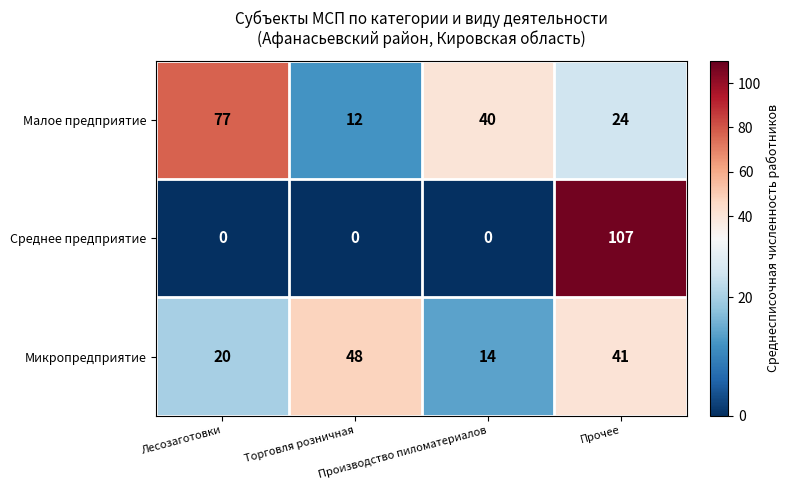

What is the difference between the maximum and minimum values in the Микропредприятие series?

34